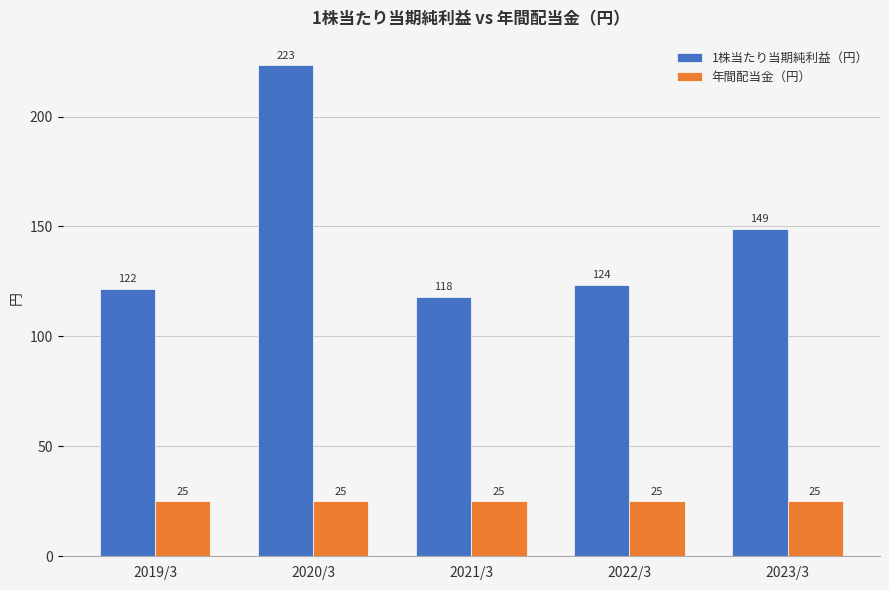

Rank the series by their average value, from lowest to highest.

年間配当金（円）, 1株当たり当期純利益（円）